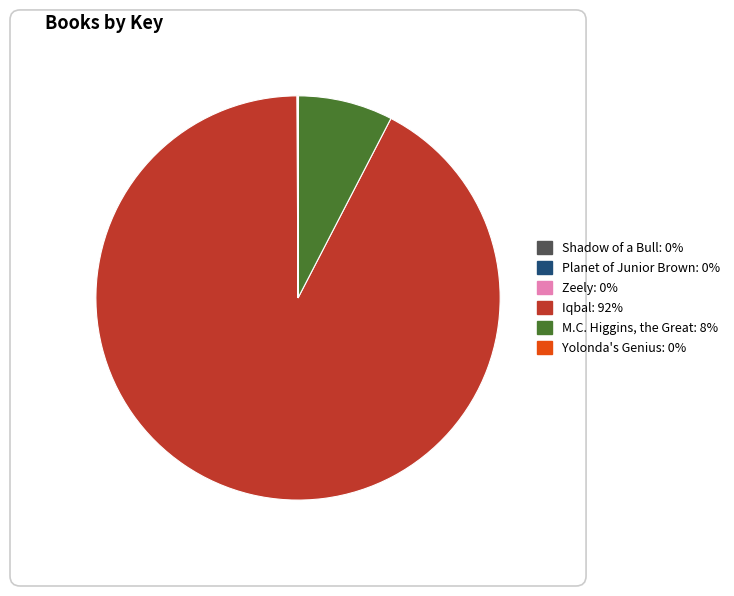

Does any single category account for the majority?

Yes